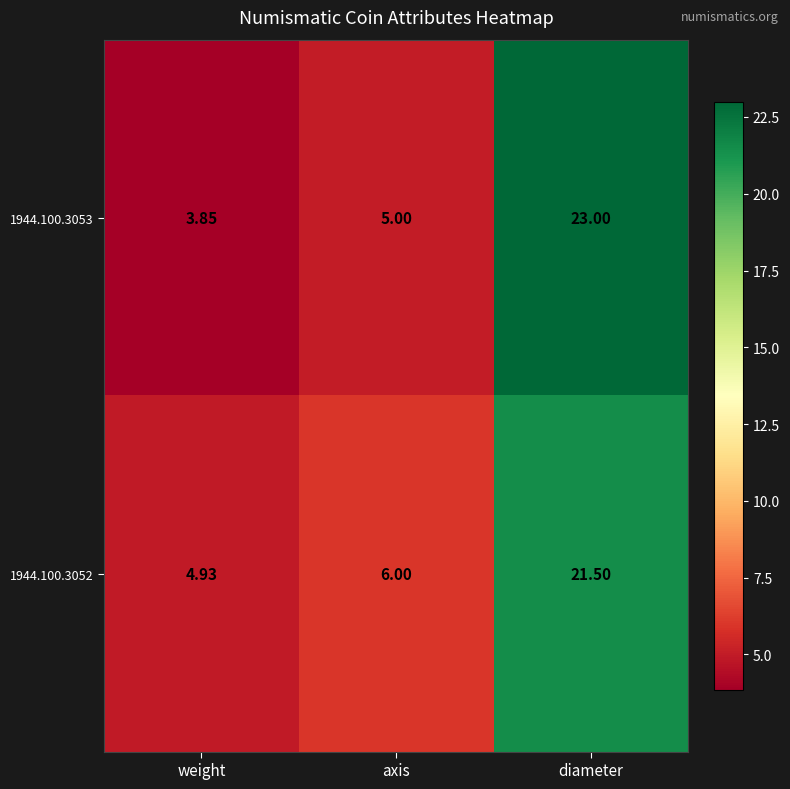

Rank the categories by 1944.100.3052 value from highest to lowest.

diameter, axis, weight